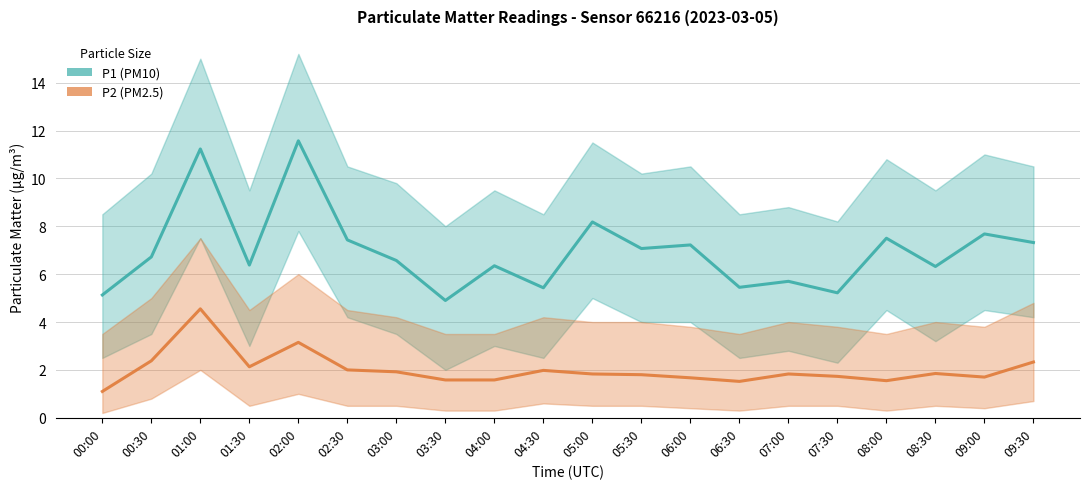

What is the sum of the P1 (PM10) values at 02:00 and 09:30?

18.9